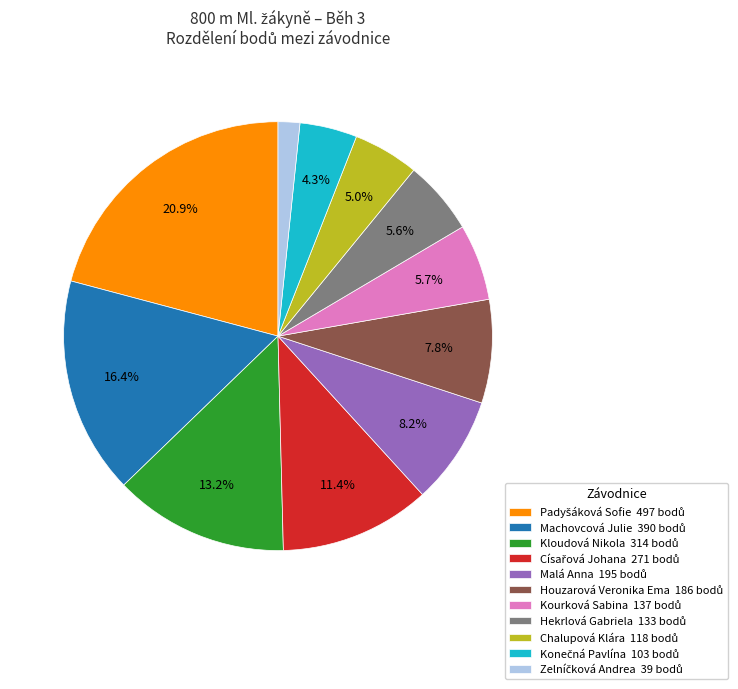

Is there any slice that represents more than half of the pie?

No